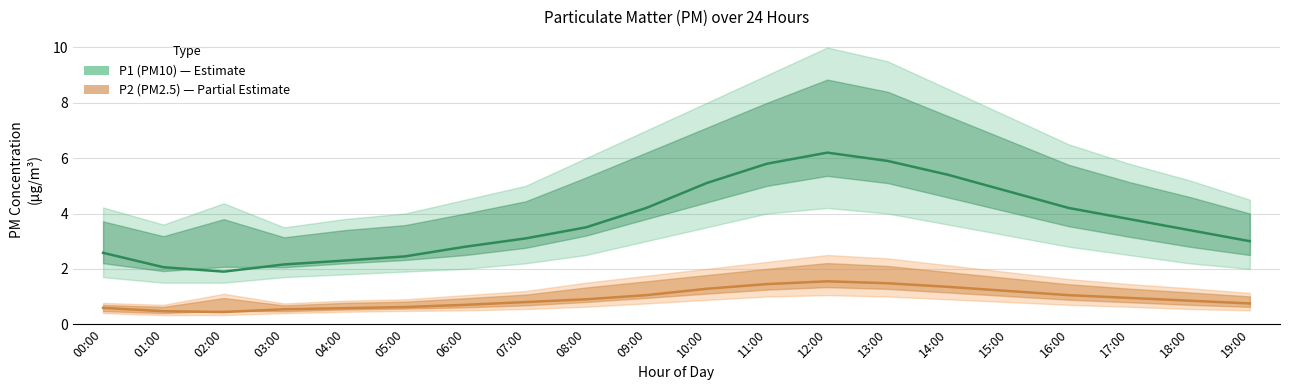

In P1 (PM10), how many points are lower than both neighbors (excluding endpoints)?

1